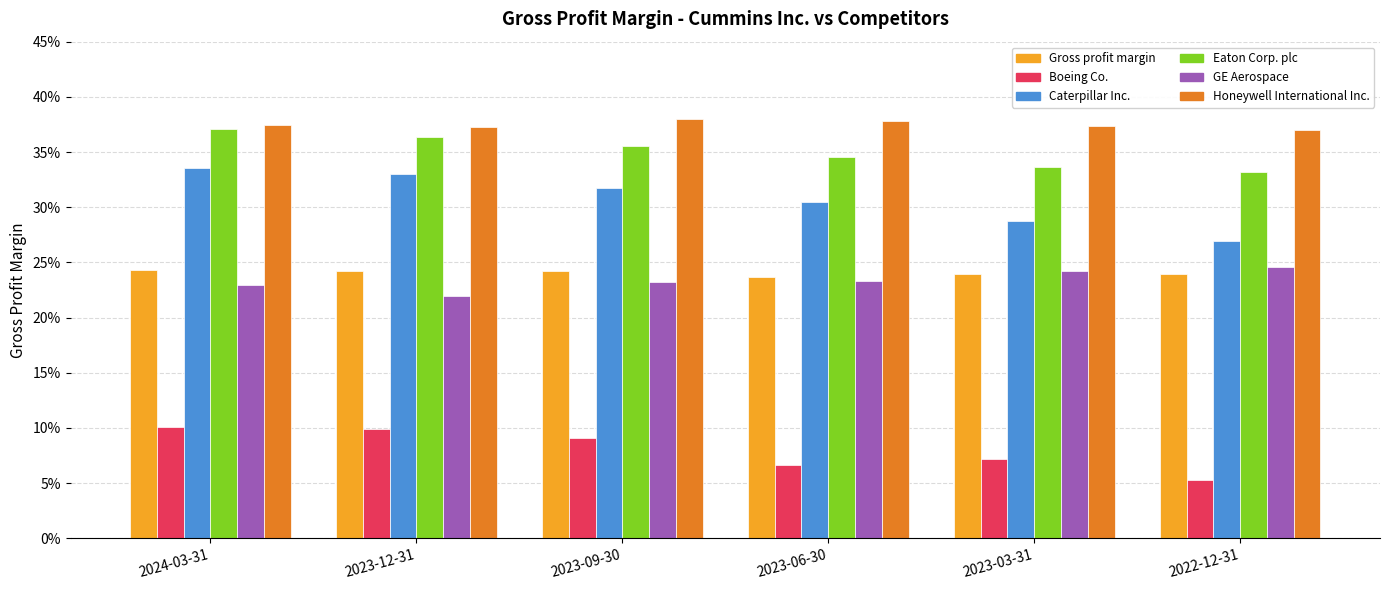

Does the chart contain any negative values?

No